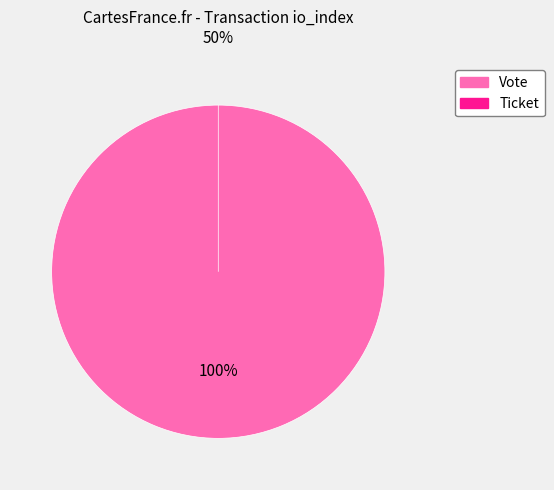

What is the total percentage of Ticket (io_index=0) and Vote (io_index=1)?

100.0%